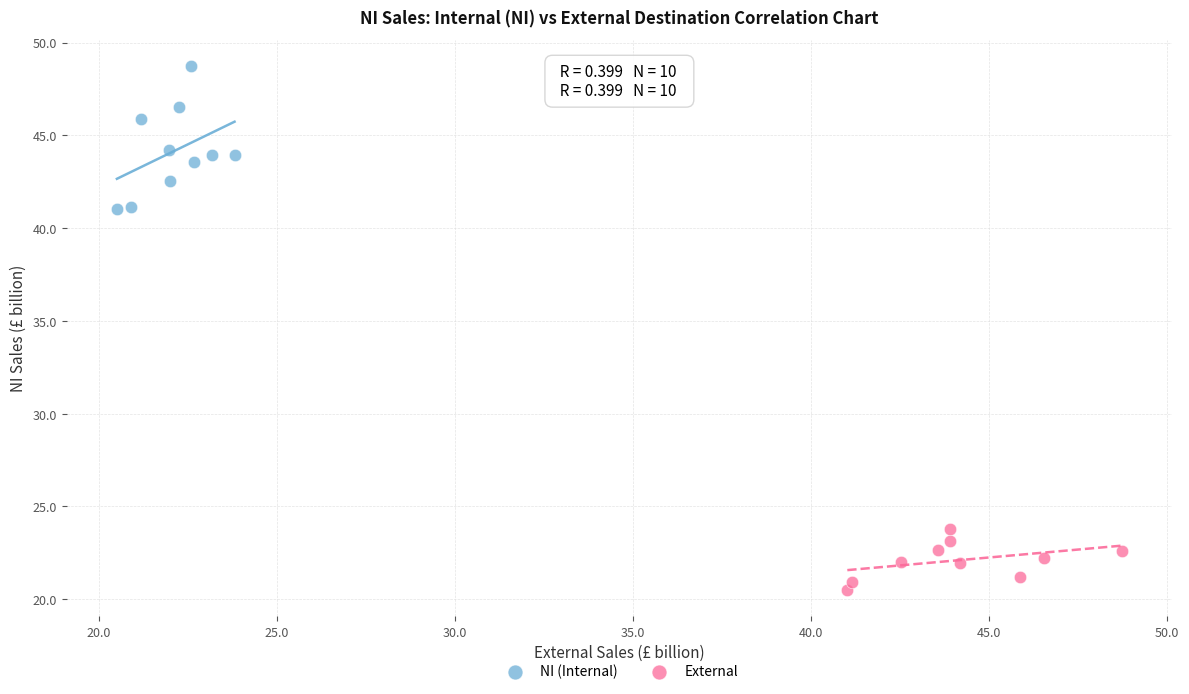

Which series has the largest Y range (max minus min)?

NI (Internal)